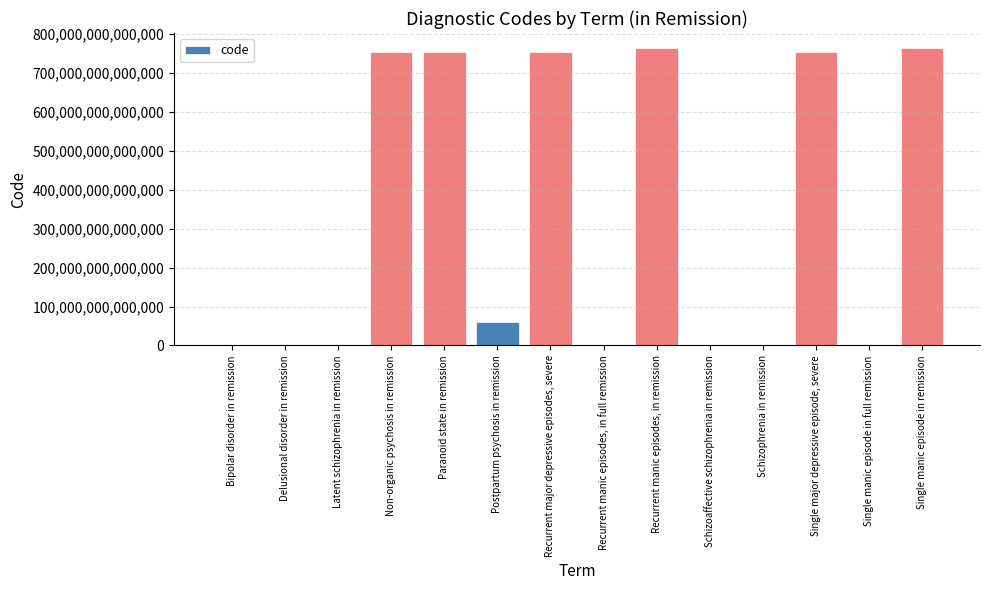

Which has a higher value, Paranoid state in remission or Schizophrenia in remission?

Paranoid state in remission